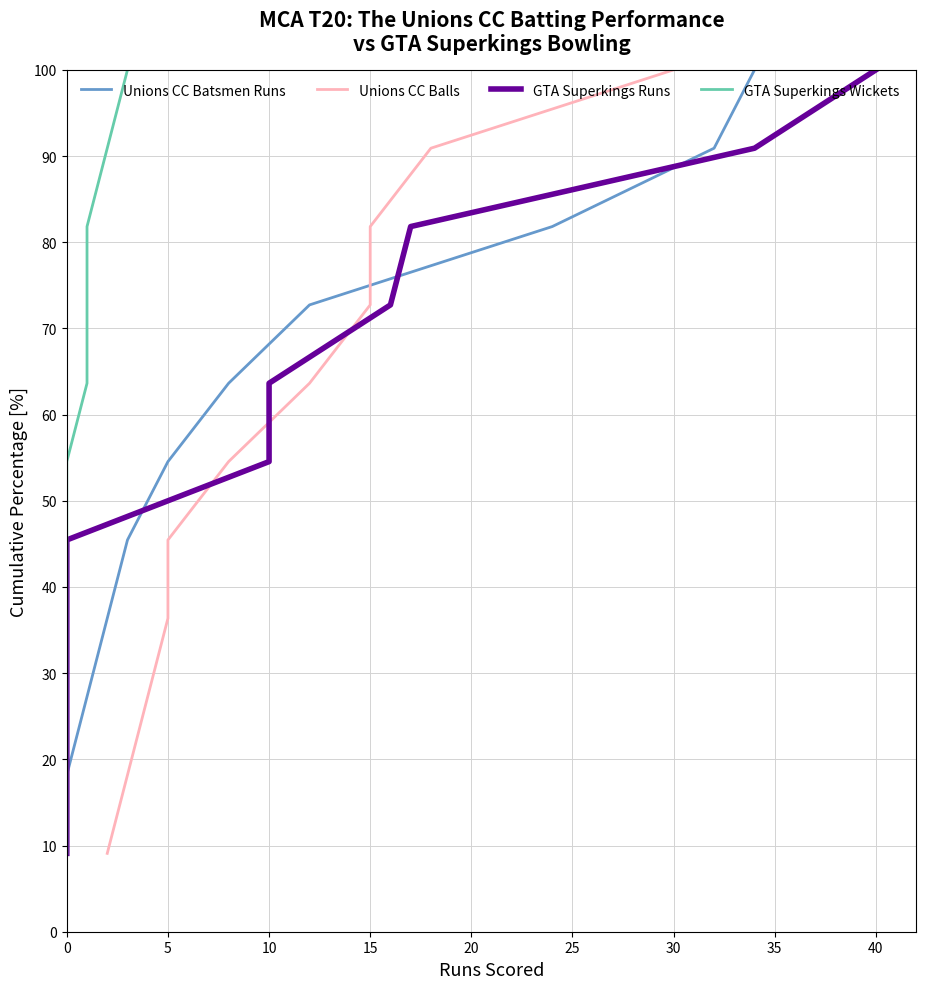

Which series has the widest spread of values?

Unions CC Batsmen Runs